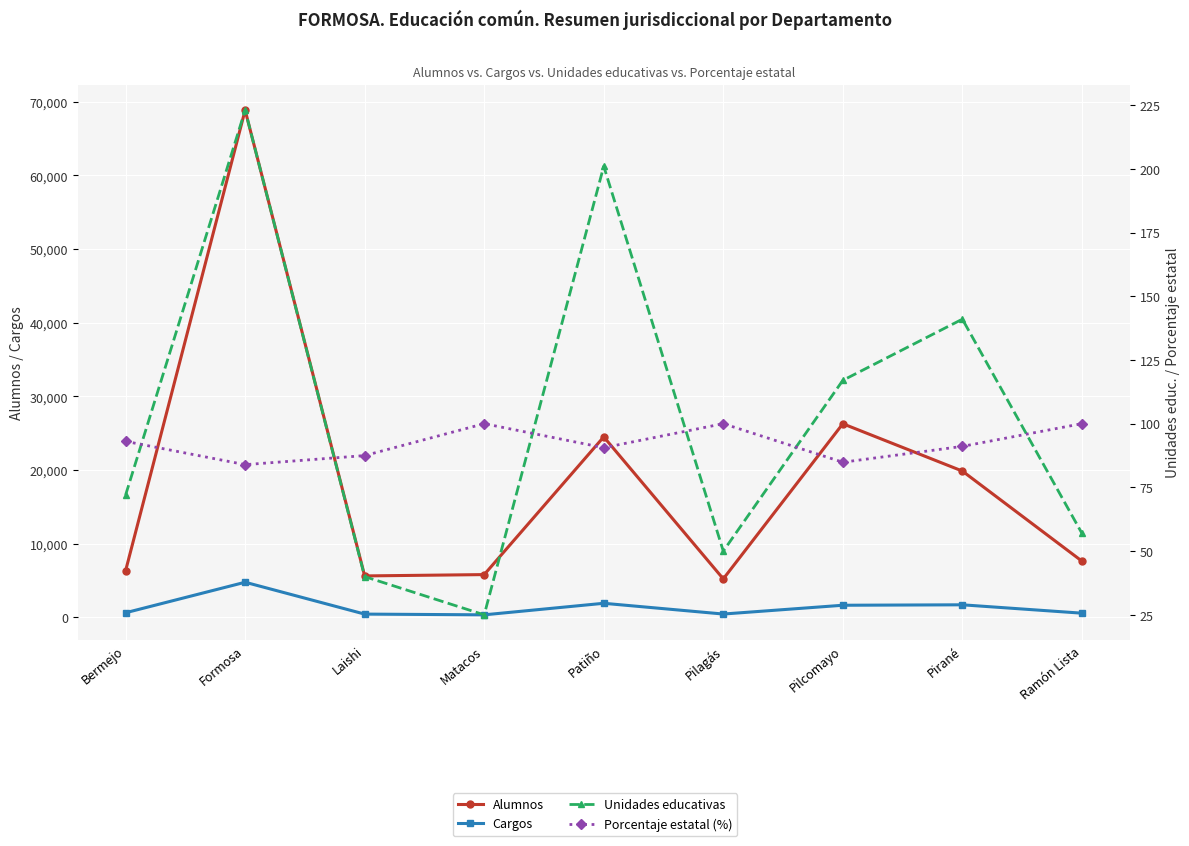

How many lines are shown in the chart?

4